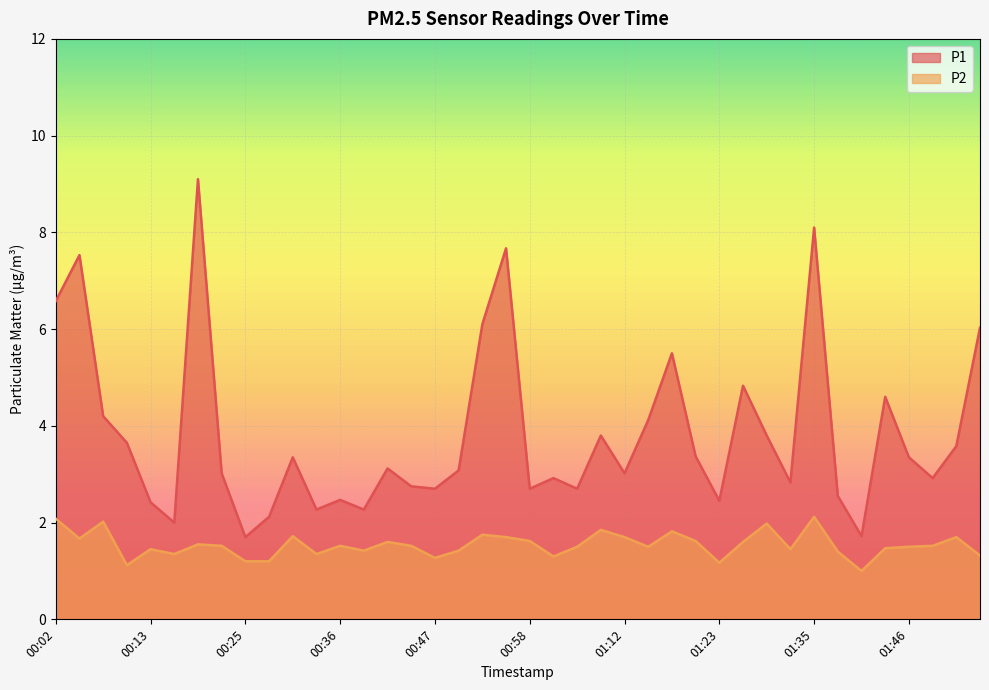

What is the difference between the highest and lowest values at 00:22?

1.5